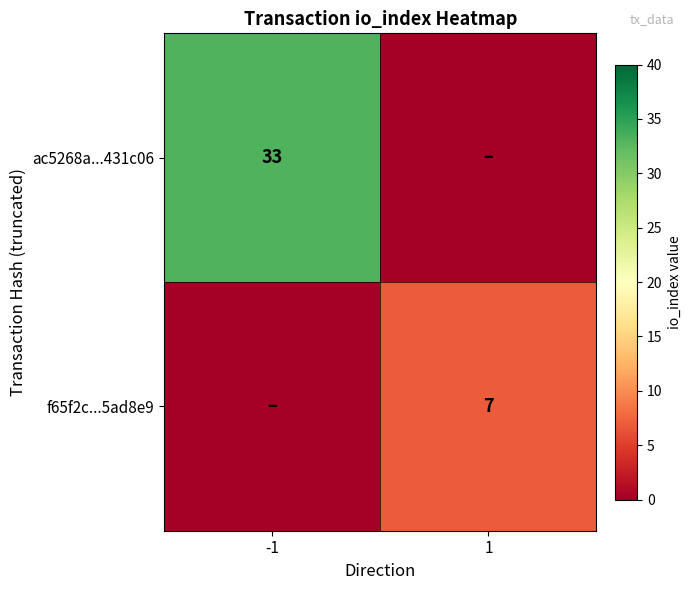

True or false: ac5268a...431c06 has a value of 33 at -1.

True